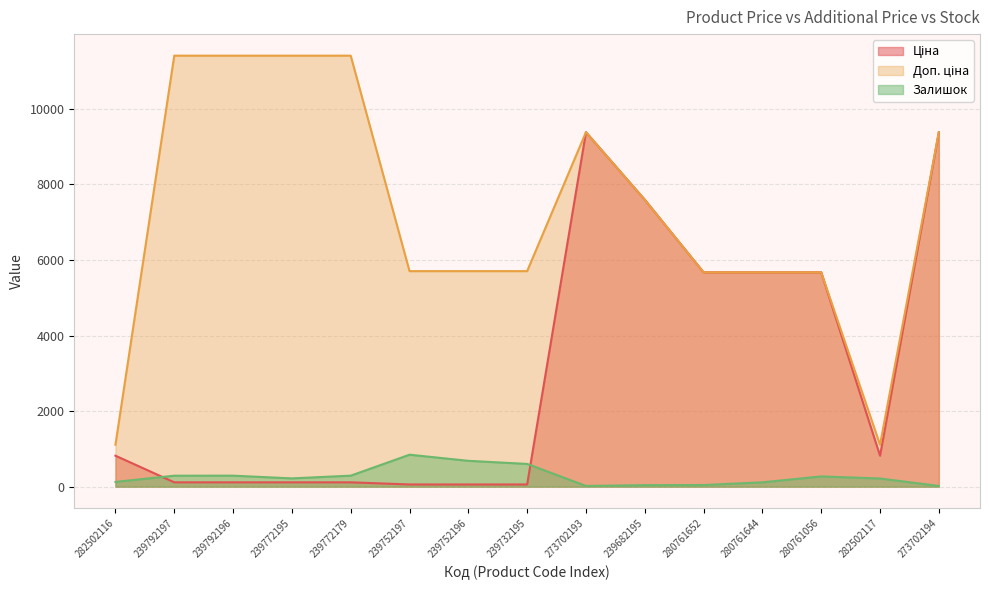

List the series in order of their overall mean, highest first.

Доп. ціна, Ціна, Залишок